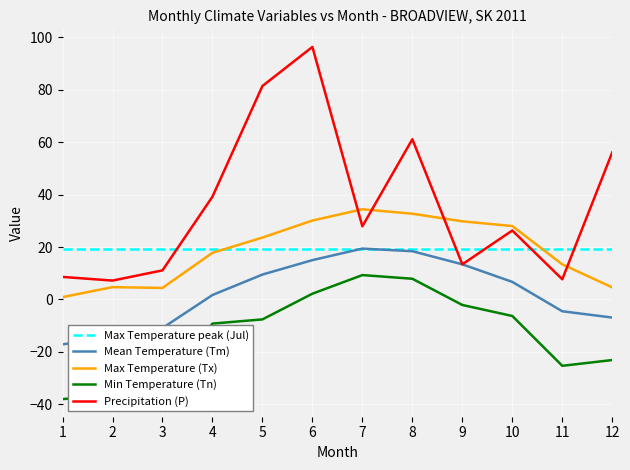

Is the value of Max Temperature (Tx) at 2 greater than the value of Precipitation (P) at 7?

No